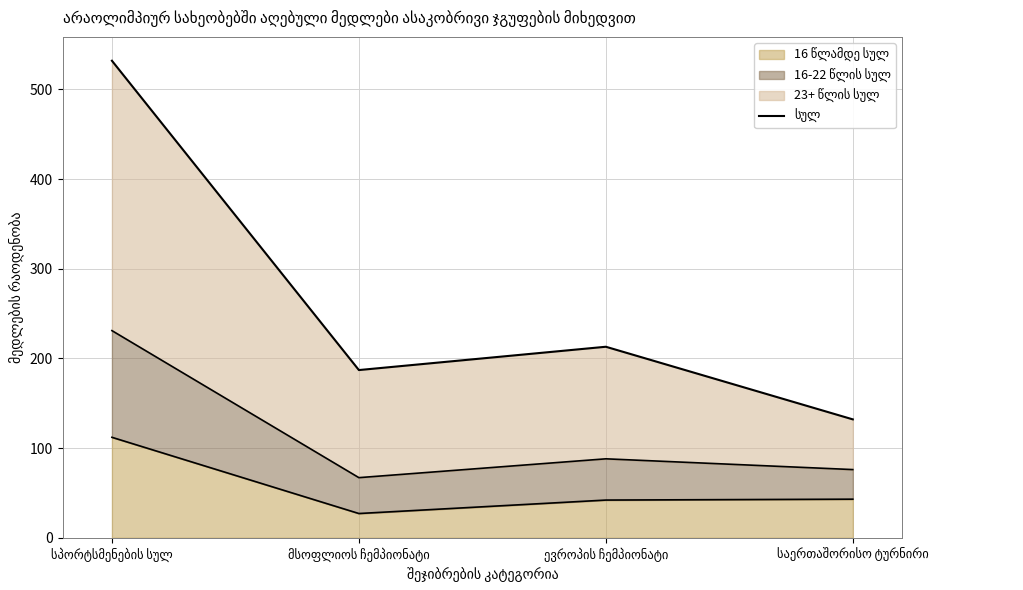

What is the sum of all values?

1064